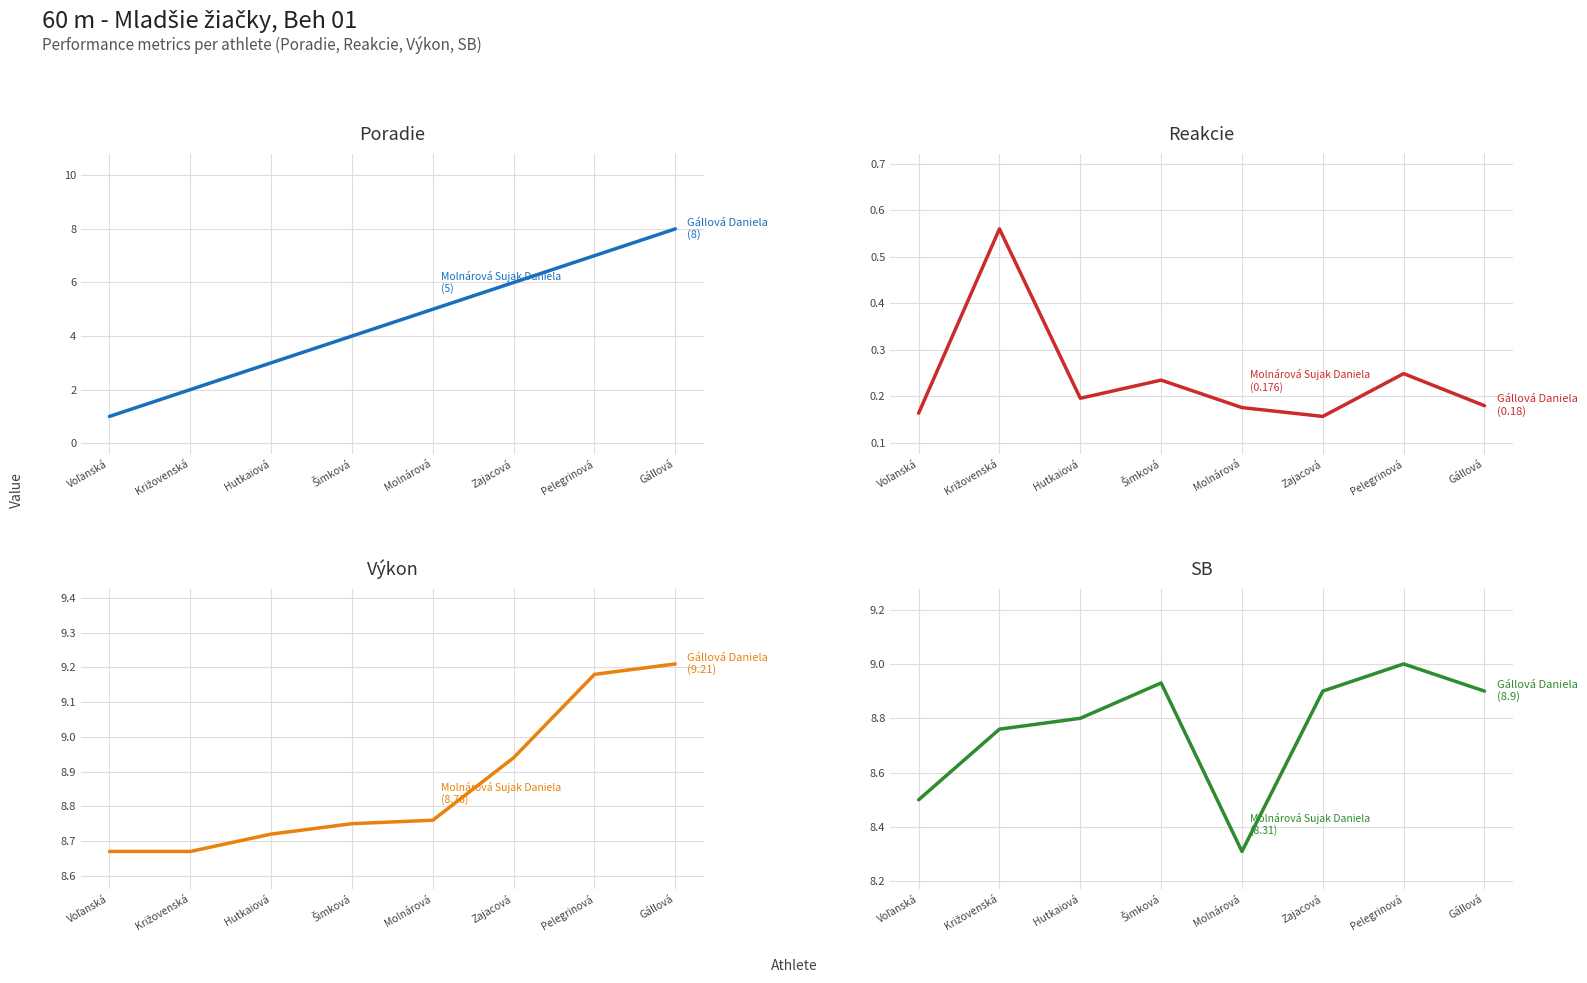

What is the approximate value of Poradie at Voľanská?

1.0